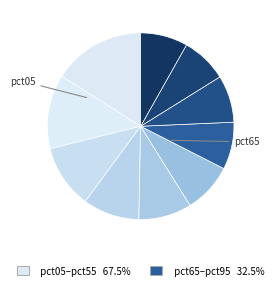

Rank the categories by value from lowest to highest.

pct85, pct75, pct95, pct65, pct55, pct45, pct35, pct25, pct15, pct05